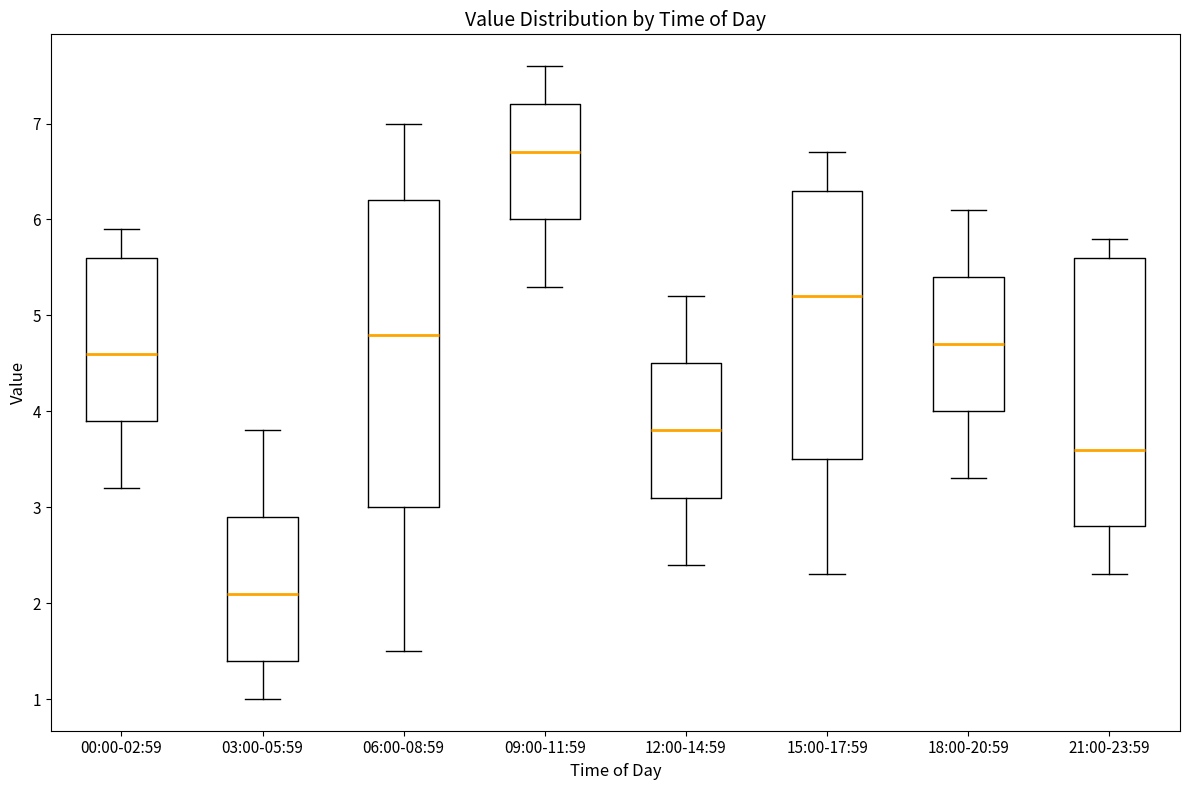

Comparing the boxes themselves (not the whiskers), which one is the tallest?

06:00-08:59